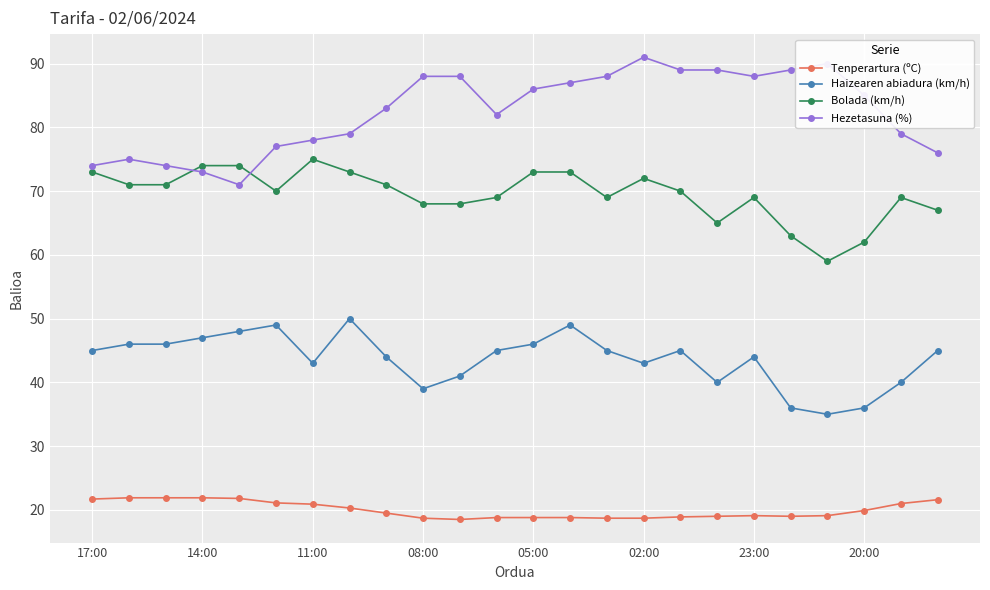

True or false: Tenperartura (ºC) and Bolada (km/h) intersect in this chart.

False